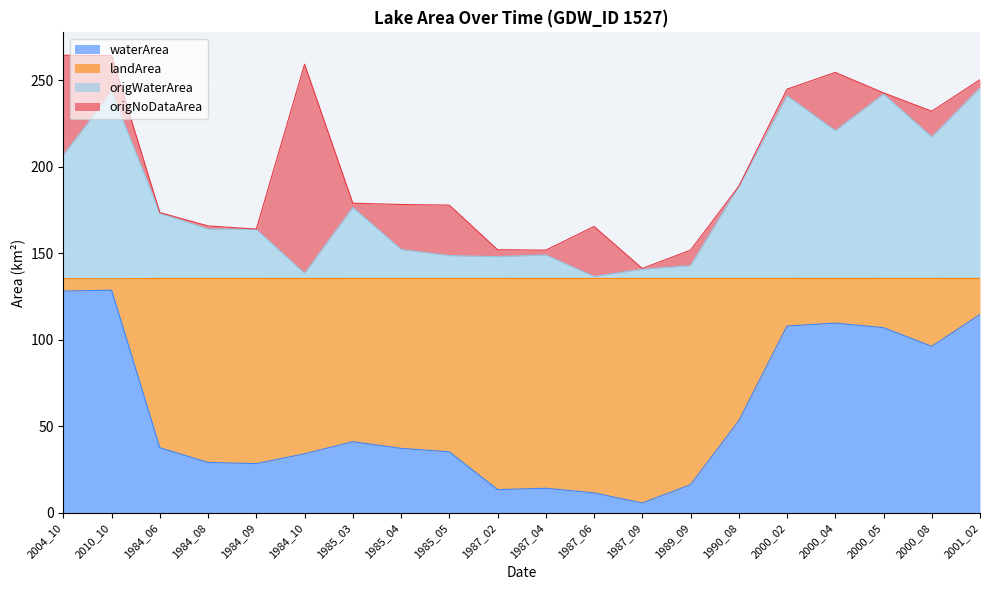

At which category does the chart reach its minimum across all series?

1987_09